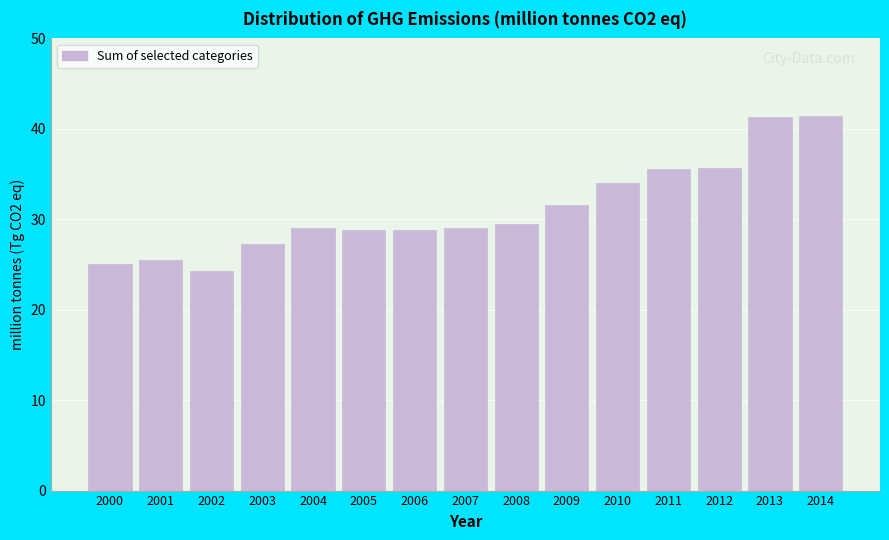

The chart shows a value of 29.0 at 2007. True or false?

True